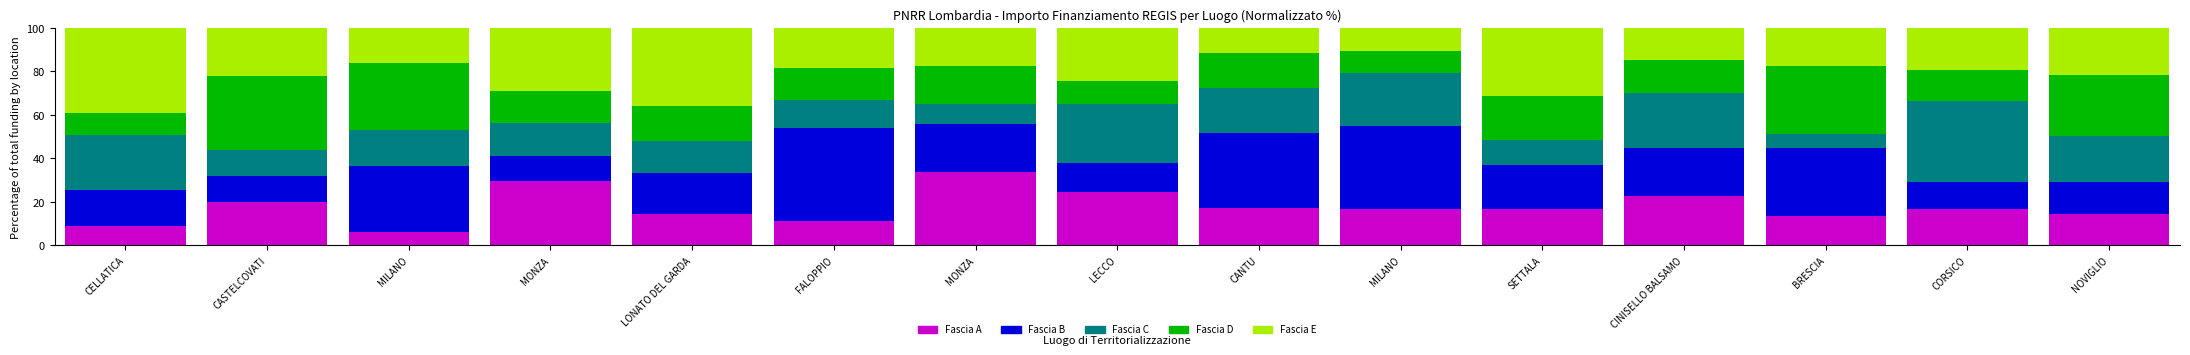

List the labels in order of Fascia D value, largest first.

CASTELCOVATI, BRESCIA, MILANO, NOVIGLIO, SETTALA, MONZA, LONATO DEL GARDA, CANTU, CINISELLO BALSAMO, FALOPPIO, MONZA, CORSICO, LECCO, MILANO, CELLATICA